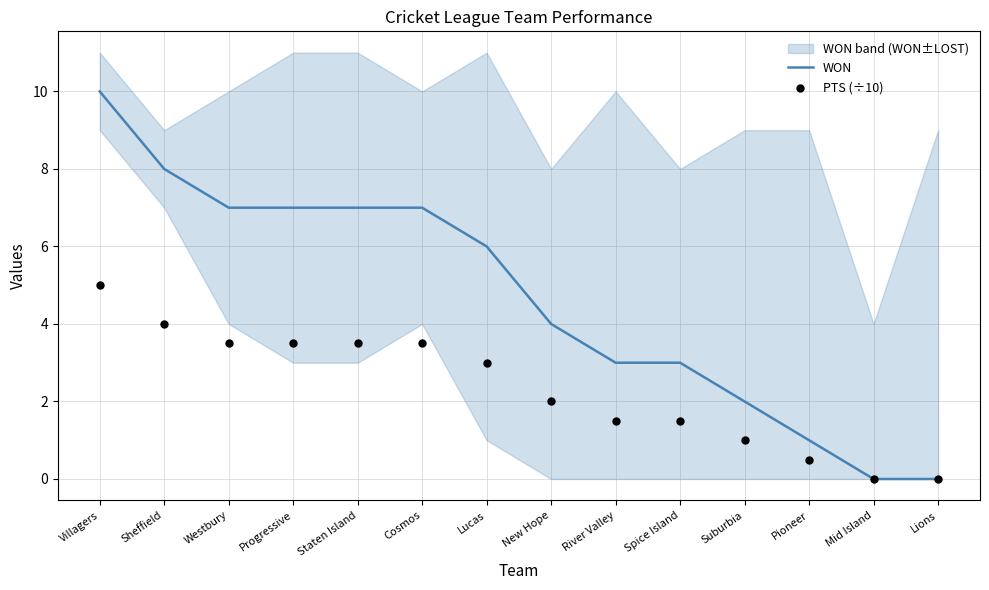

What are all the series names shown in the legend?

WON, PTS (÷10)